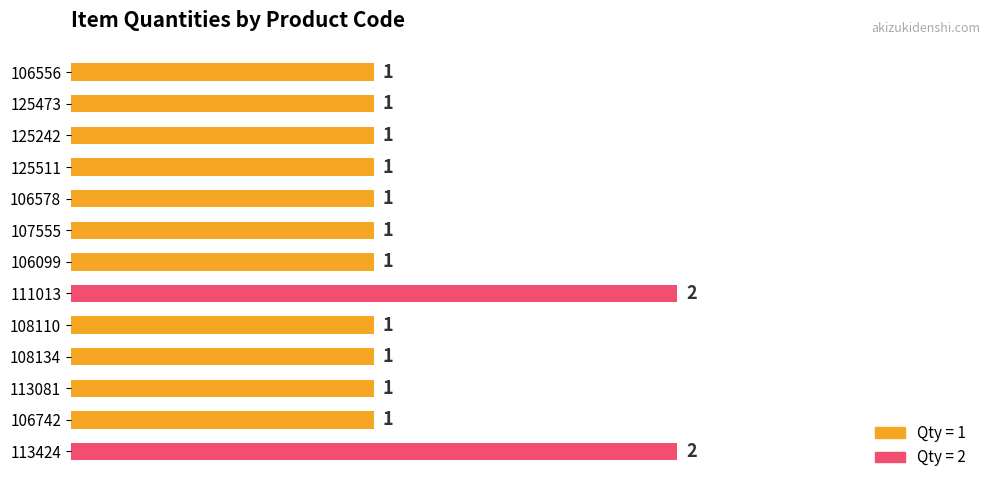

How many values are between 1 and 2?

13